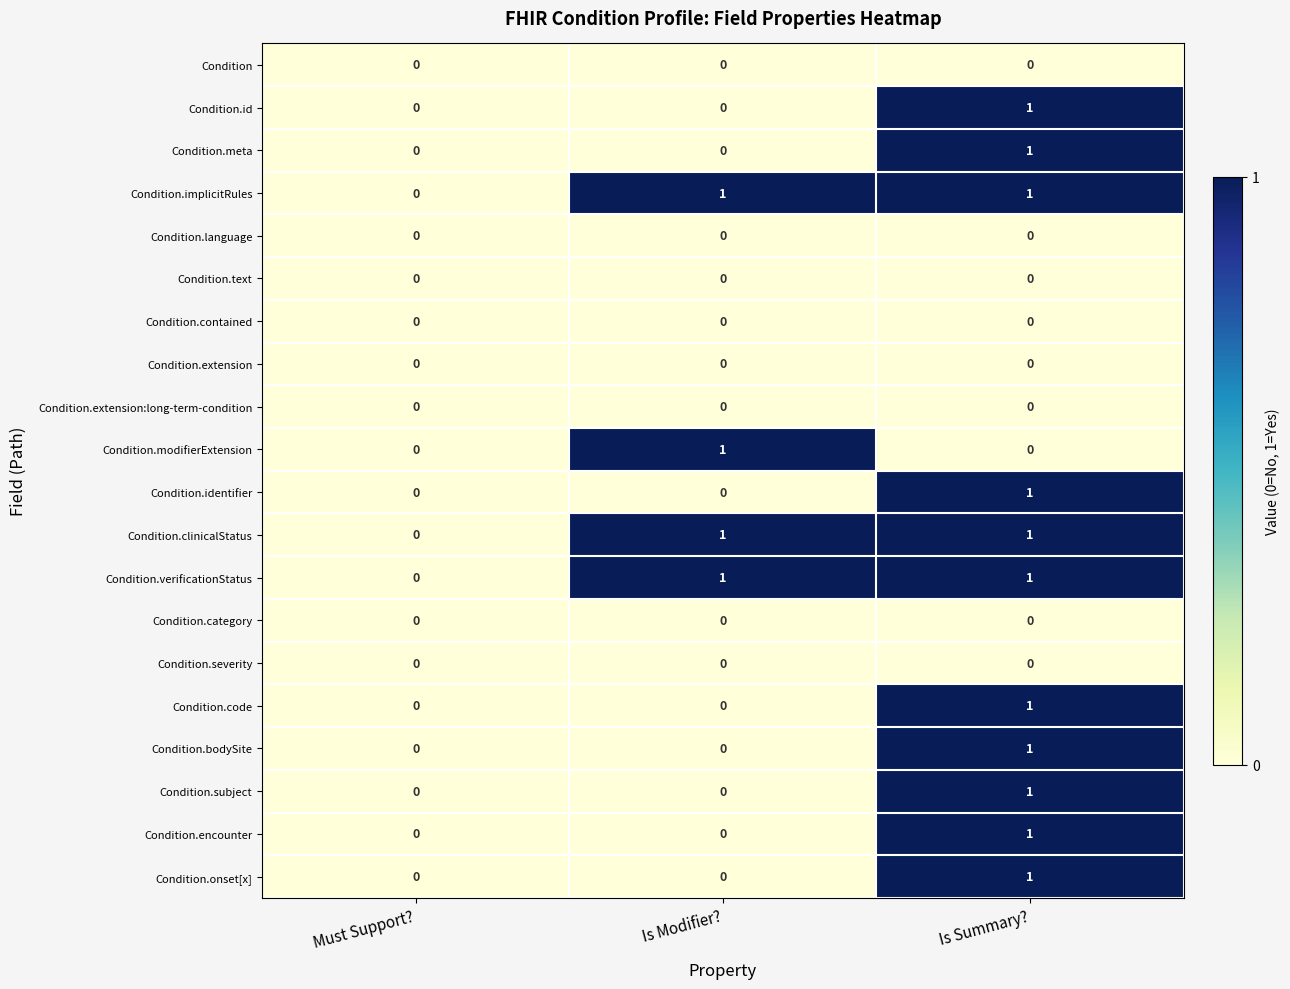

Which category has the highest value in the Condition.id series?

Is Summary?